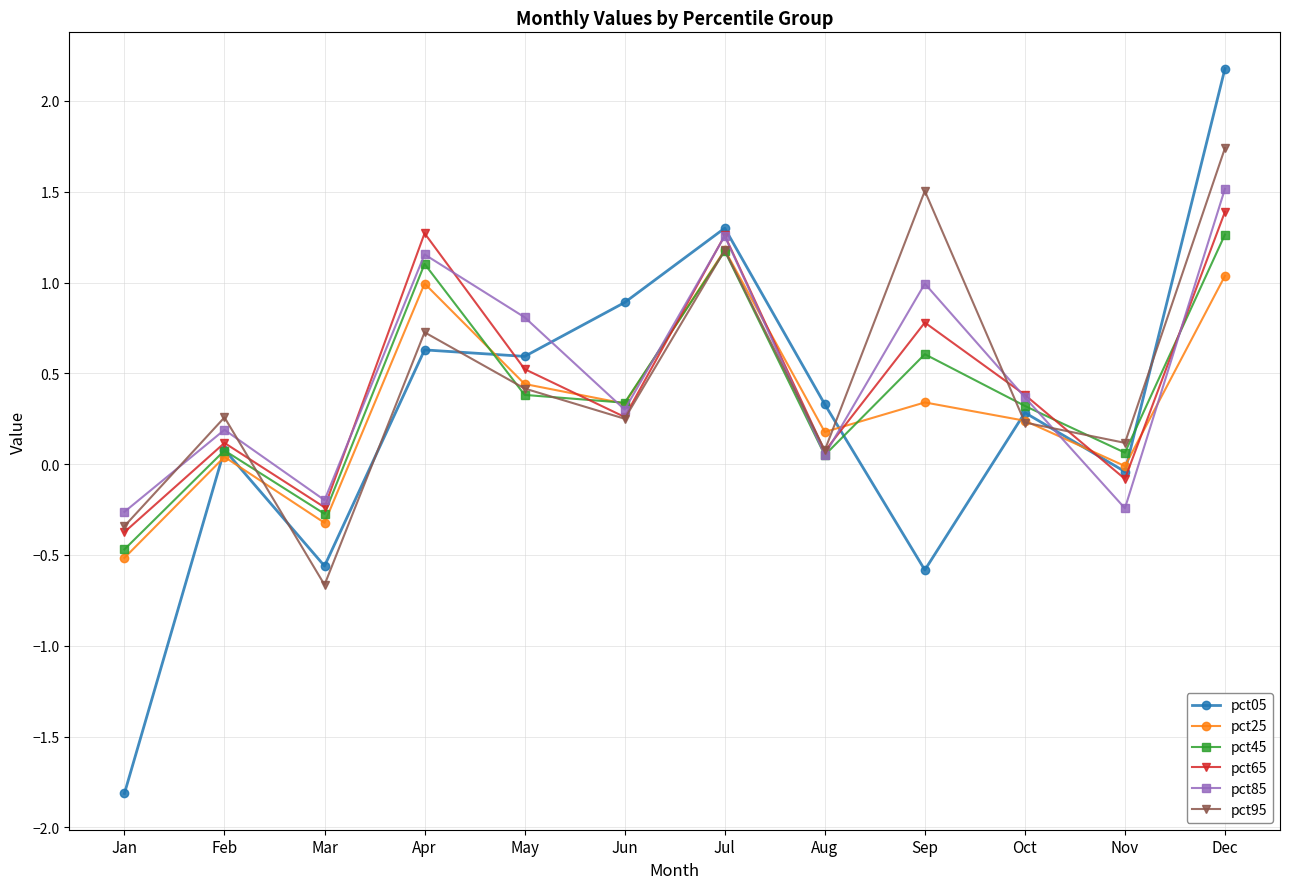

True or false: pct05 has a value of -0.0 at Nov.

True